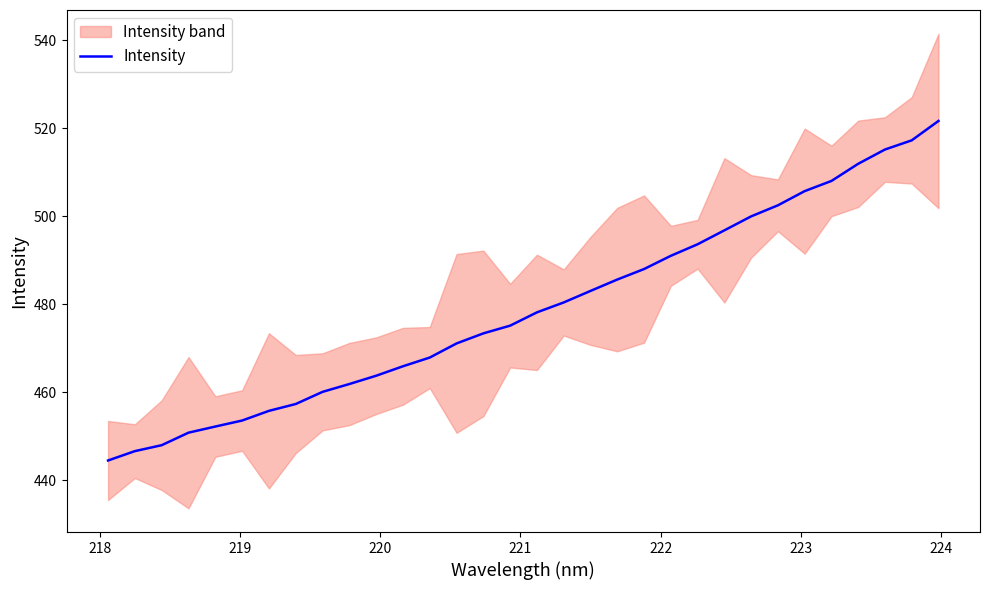

How many values are below 478?

16